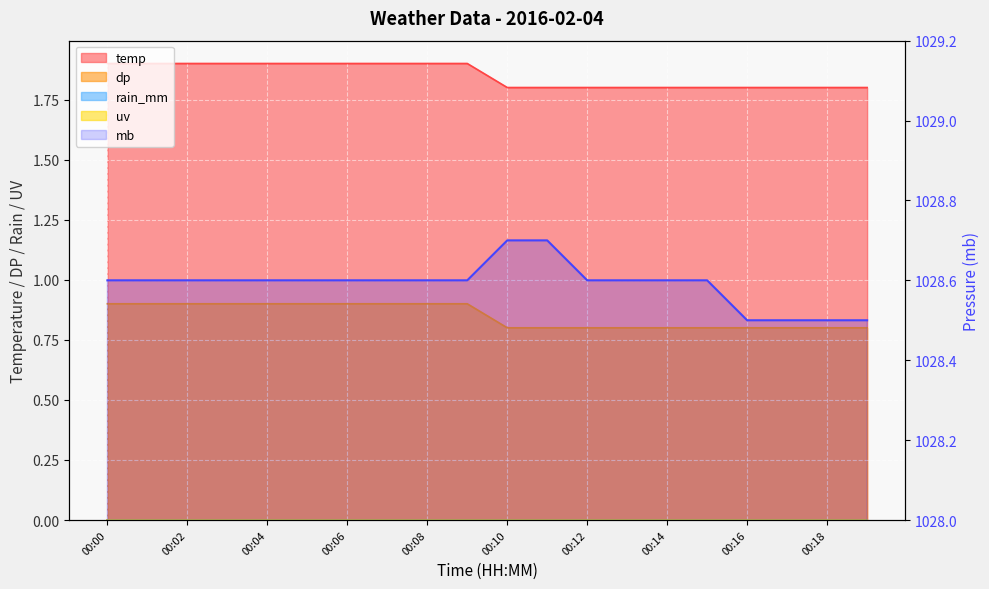

What is the average value of the temp series?

1.9